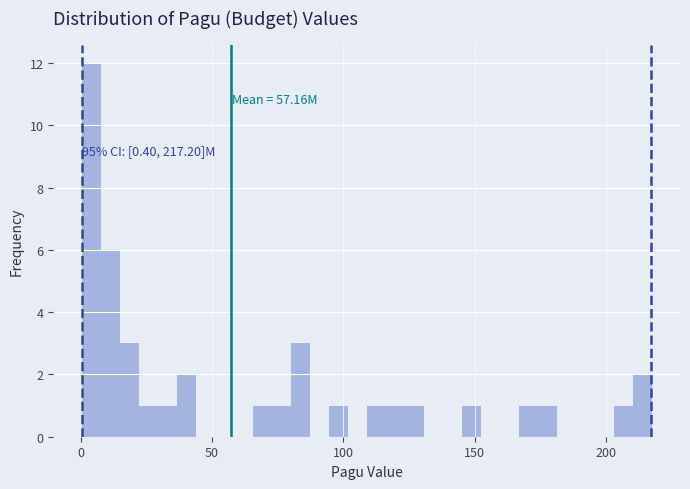

Around what value on the x-axis is the tallest bar? Give the approximate position of its centre, as read against the axis.

5